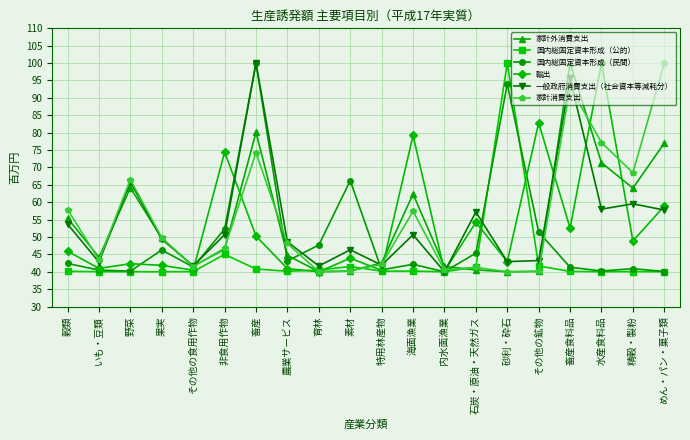

What is the average value of the 一般政府消費支出（社会資本等減耗分） series?

54.4